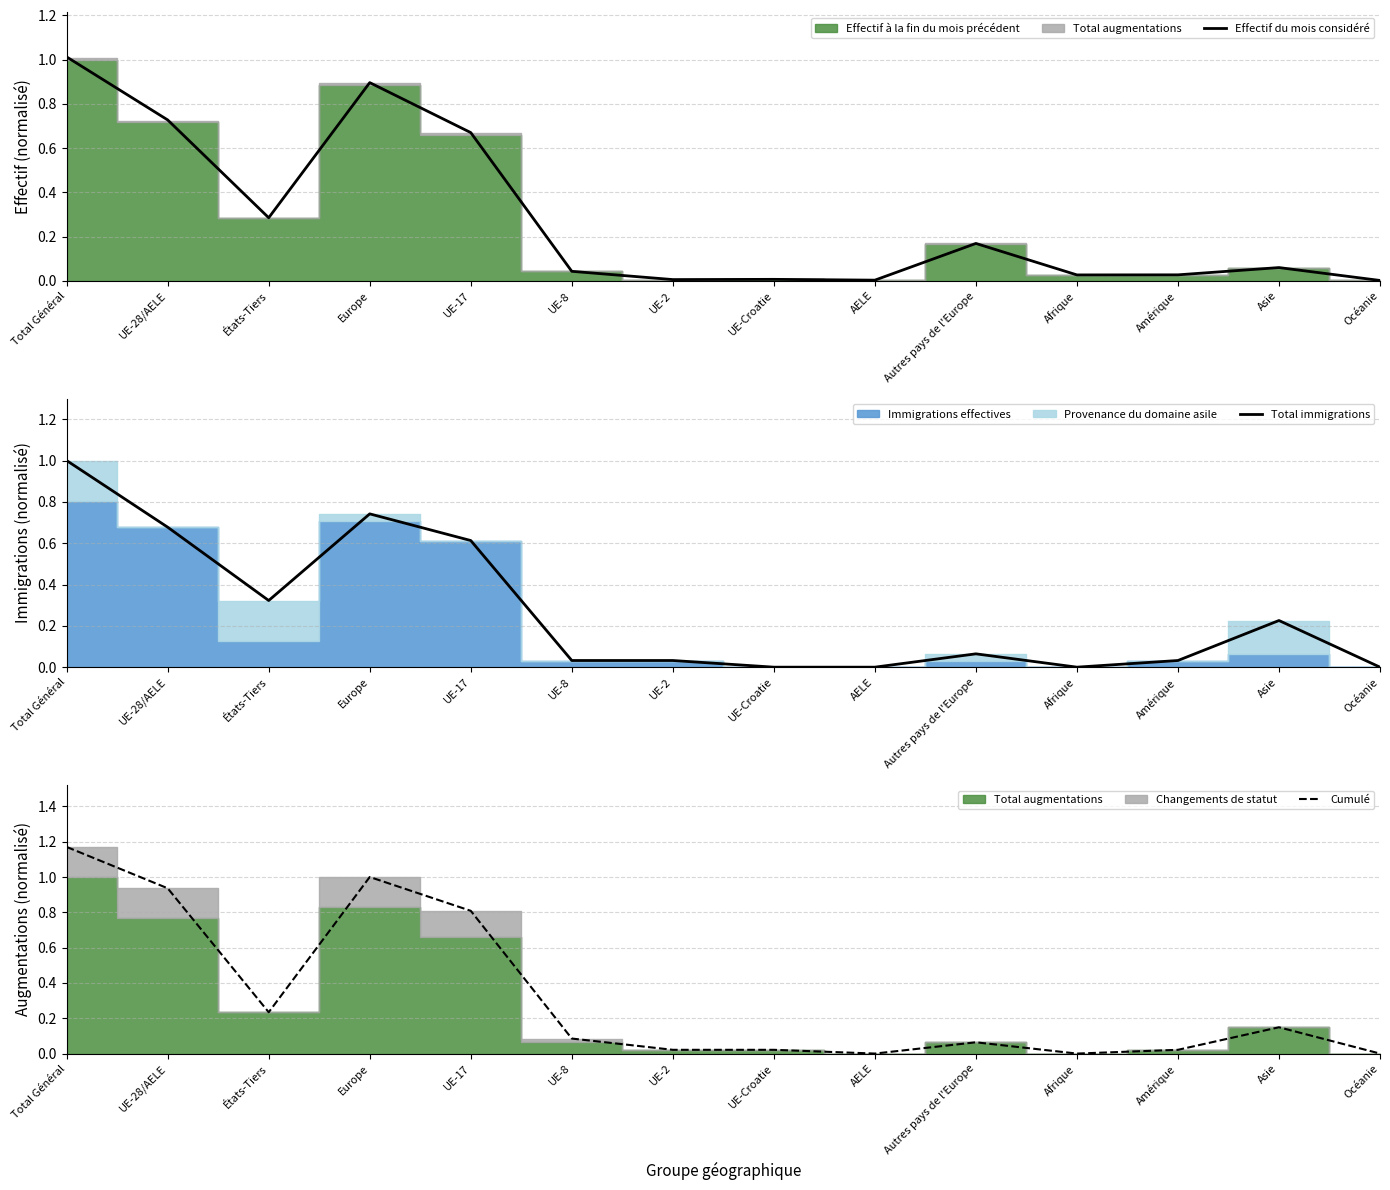

At which category does the chart reach its minimum across all series?

UE-Croatie